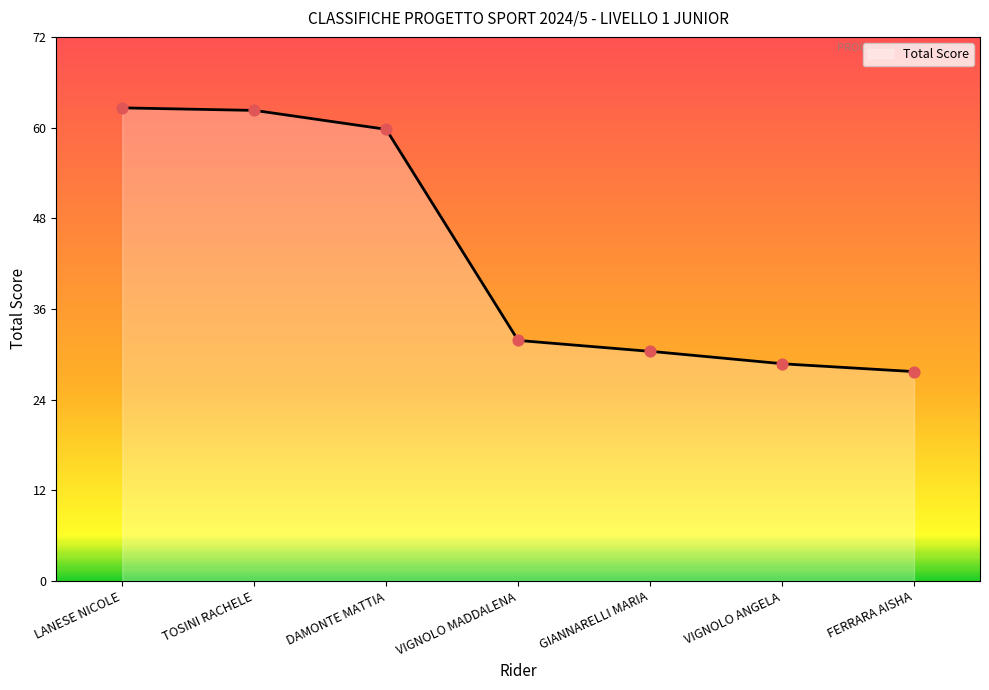

What is the change in value from DAMONTE MATTIA to GIANNARELLI MARIA?

-29.5